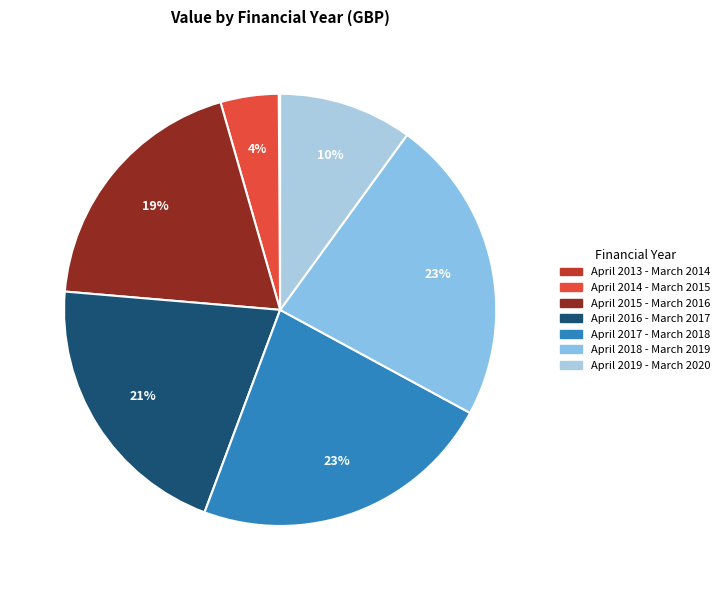

Do April 2013 - March 2014 and April 2016 - March 2017 together represent more than half of the pie?

No